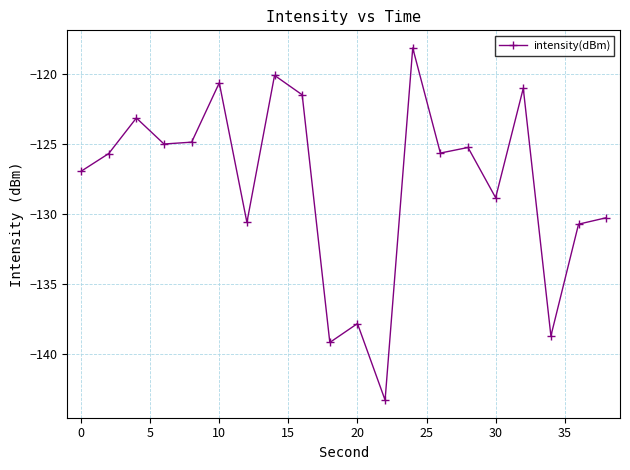

Reading left to right, extract all data points from this chart.

-127.0	-125.7	-123.2	-125.0	-124.9	-120.6	-130.6	-120.1	-121.5	-139.2	-137.9	-143.3	-118.1	-125.7	-125.3	-128.9	-121.0	-138.7	-130.8	-130.3